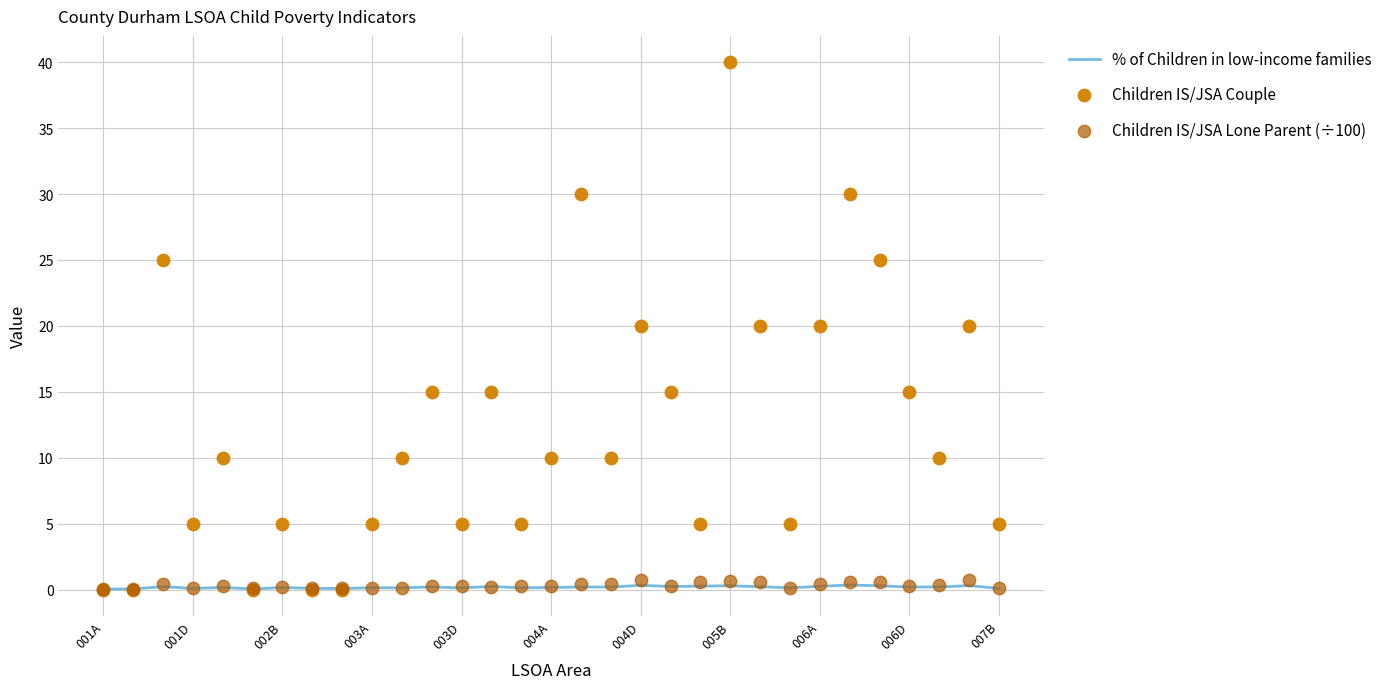

Which series reaches the minimum Y coordinate?

Children IS/JSA Couple